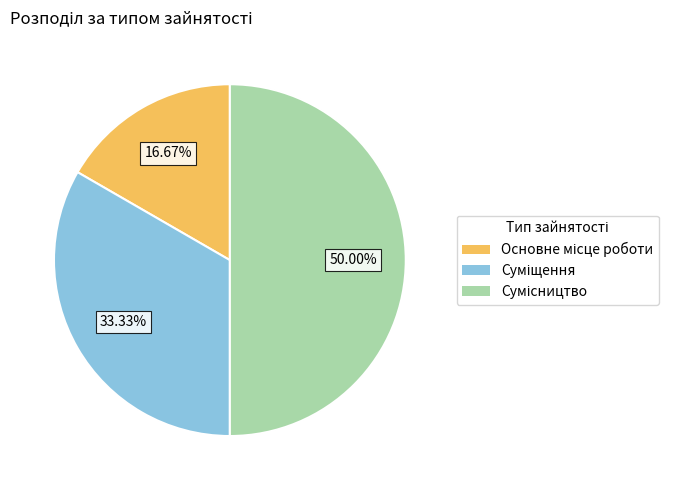

Count the number of slices in the pie.

3